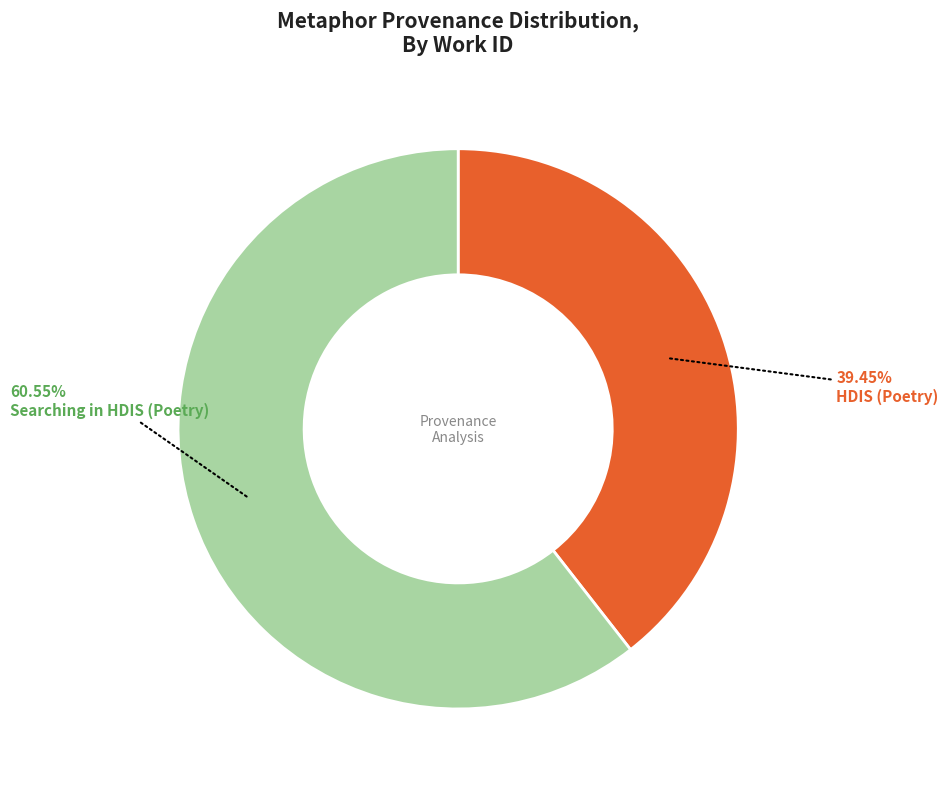

Does any single category account for the majority?

Yes